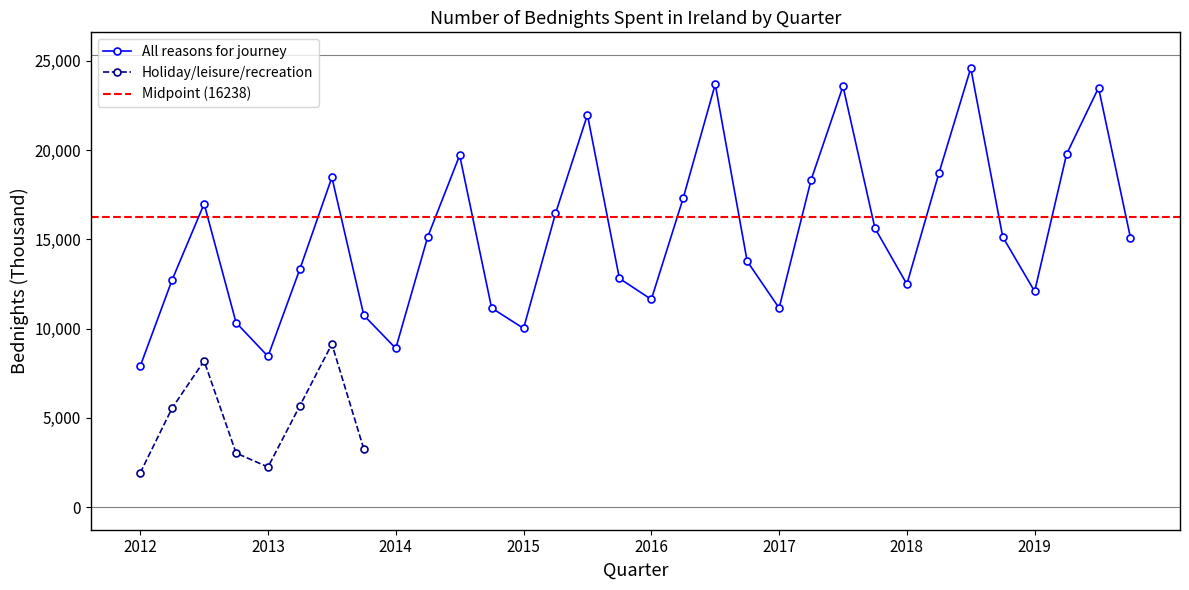

What is the difference between the maximum and minimum values?

16692